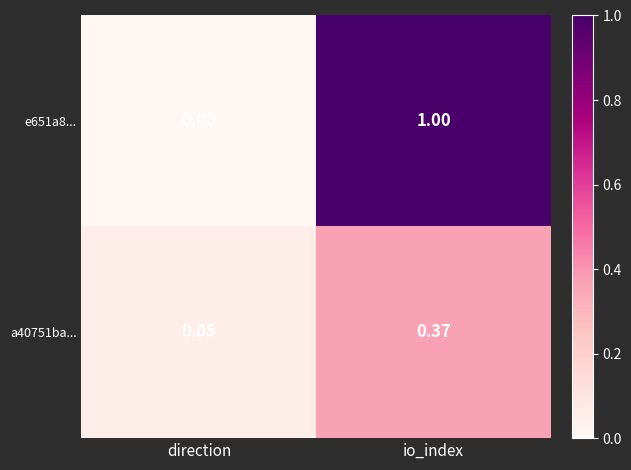

At direction, list the series in order from largest to smallest.

a40751ba..., e651a8...